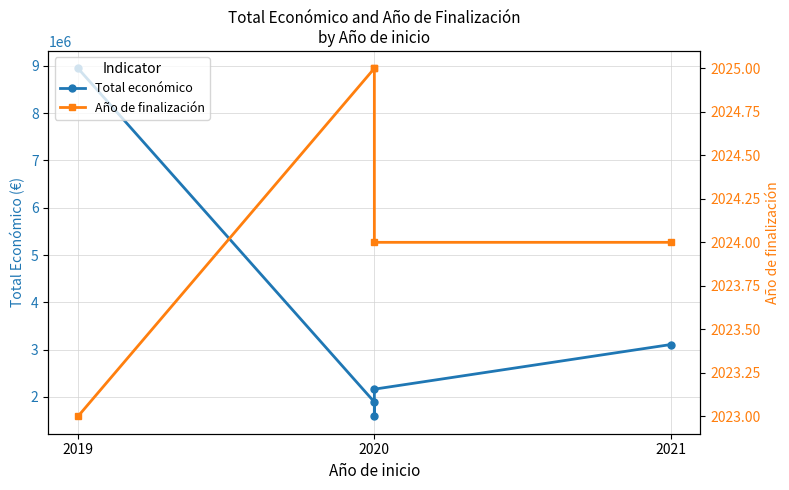

What is the average value of the Total económico series?

3540906